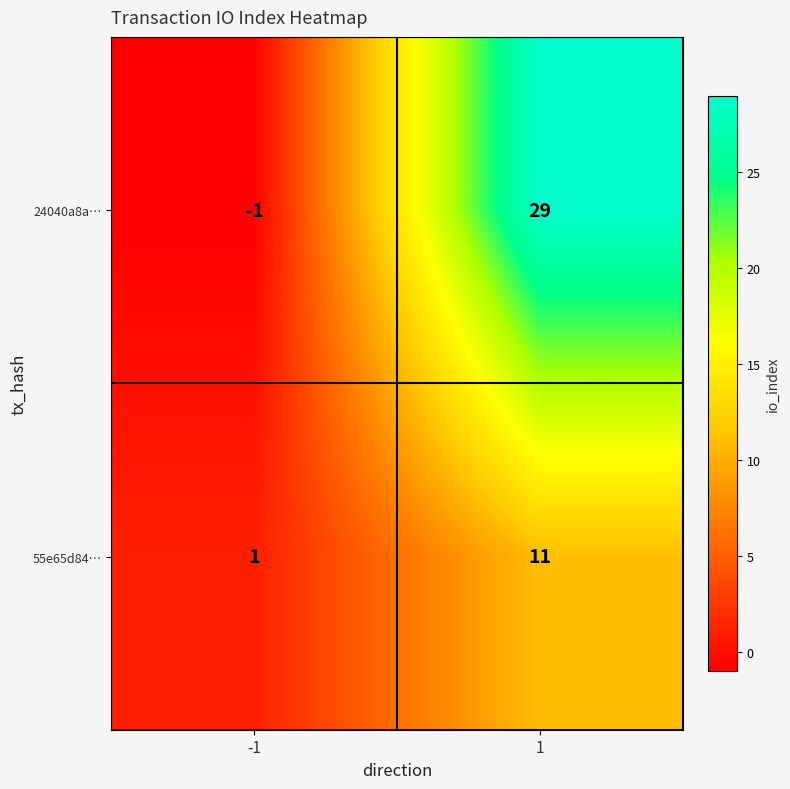

At which category is the sum across all series the highest?

1